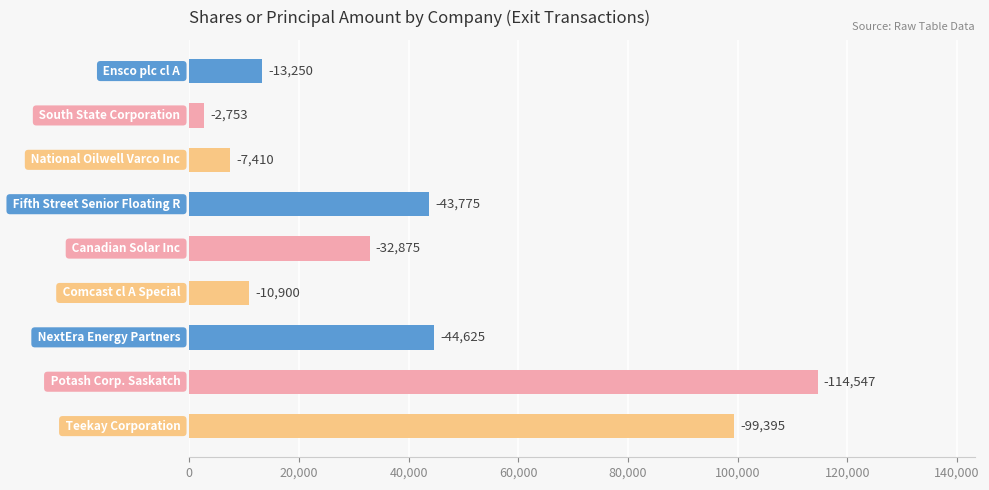

Are the bars grouped side by side (vs. stacked)?

No